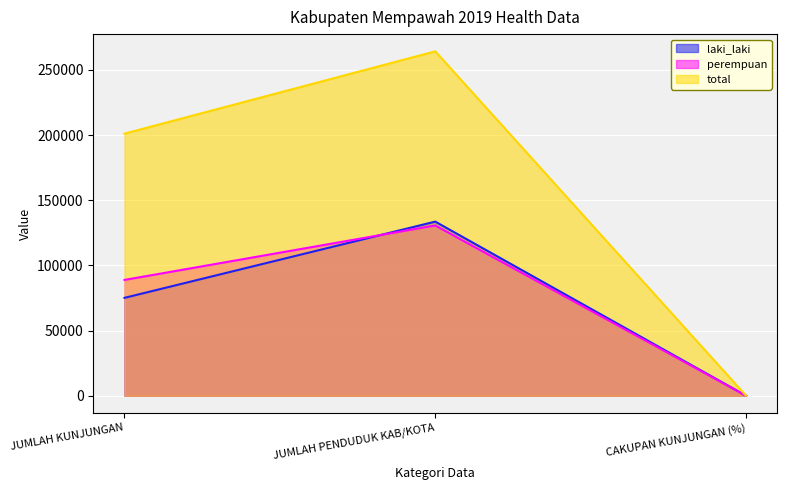

What is the sum of the laki_laki values at JUMLAH KUNJUNGAN and CAKUPAN KUNJUNGAN (%)?

75166.2